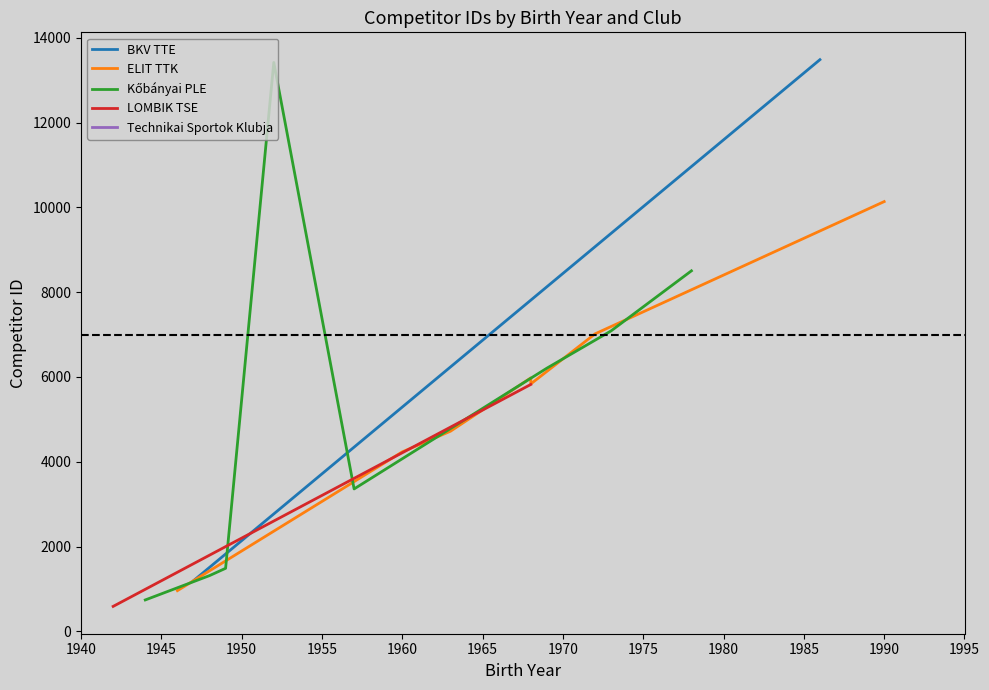

What is the value of the LOMBIK TSE point at the 2nd from the left?

5822